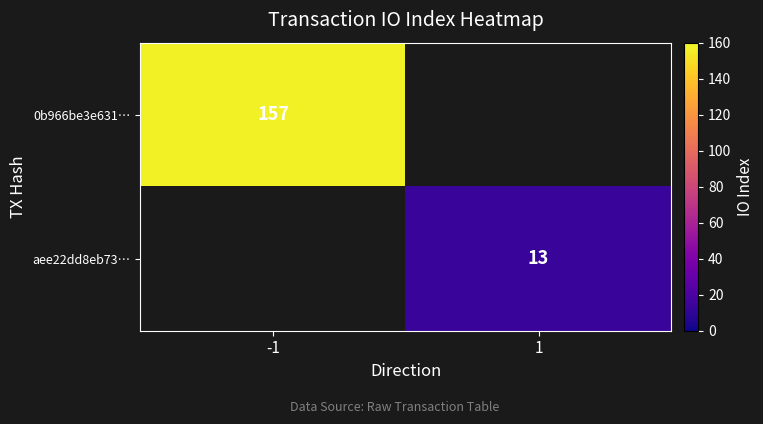

The 0b966be3e631… series shows 38 at -1. True or false?

False